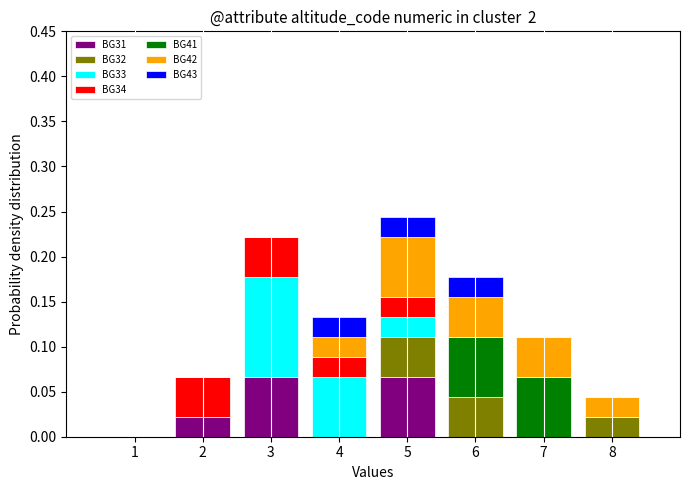

What is the total height of the stacked bar covering 7.5 to 8.5 on the x-axis? The values are not printed on the chart, so give them approximately, as read against the axis.

0.045